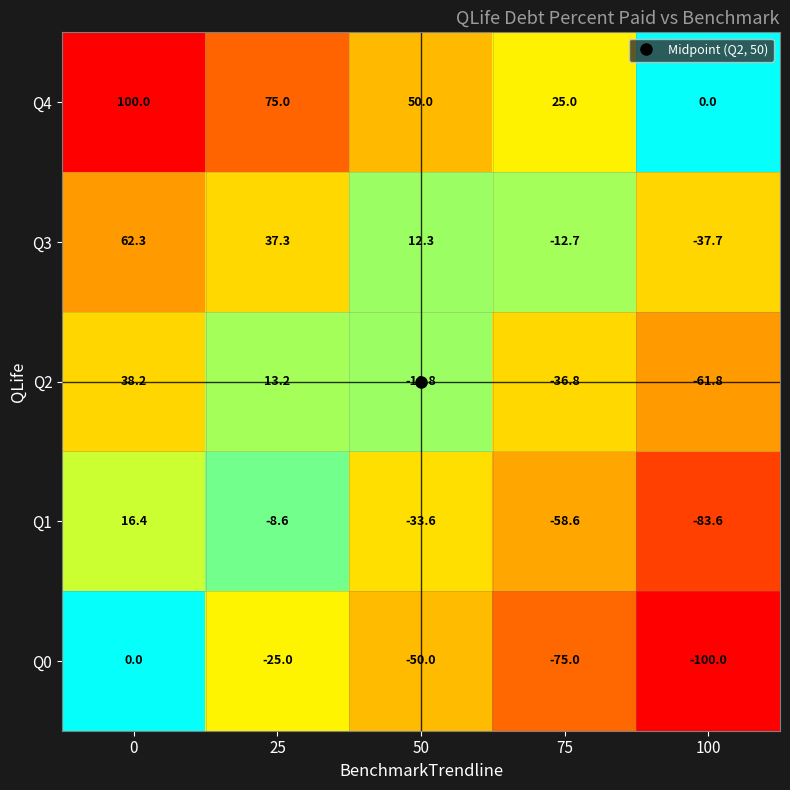

At which category does the chart reach its minimum across all series?

100